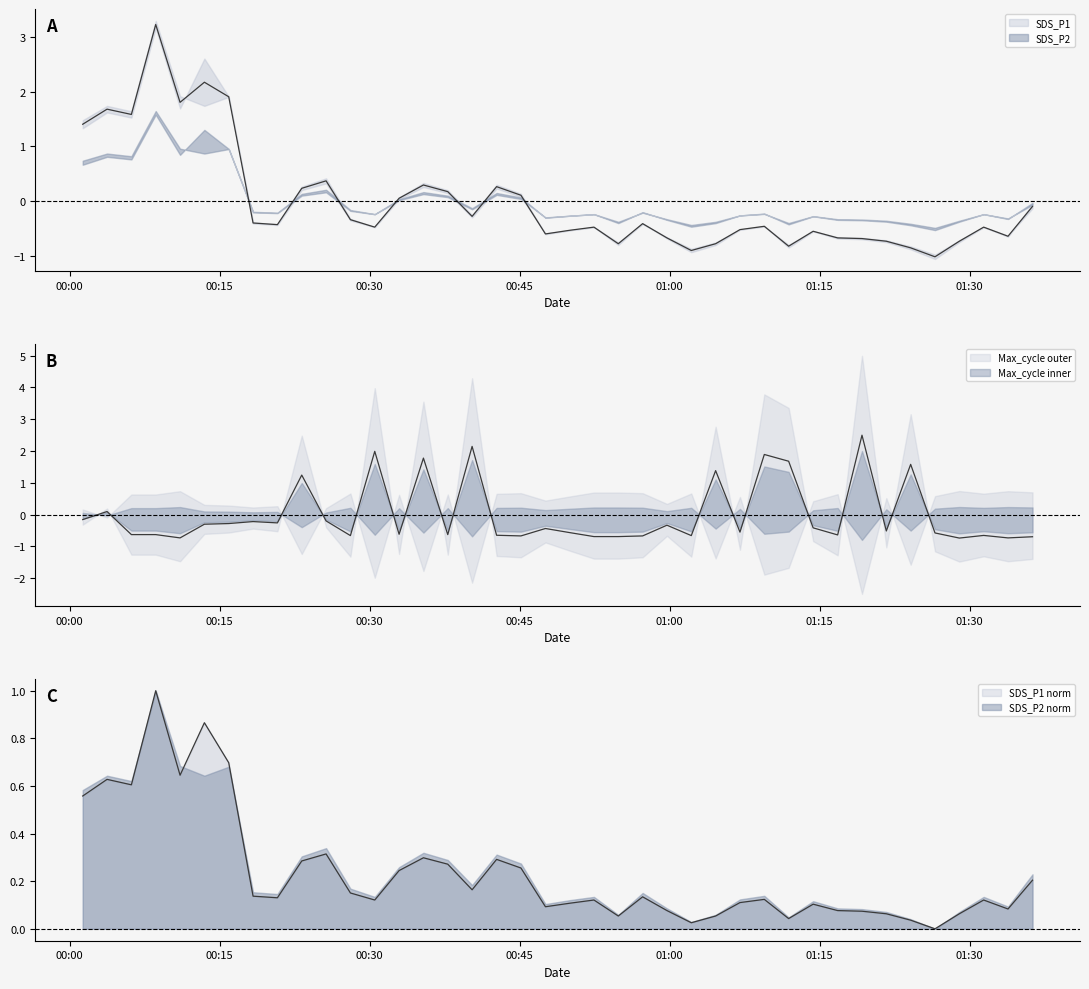

In SDS_P2, how many points are lower than both neighbors (excluding endpoints)?

11